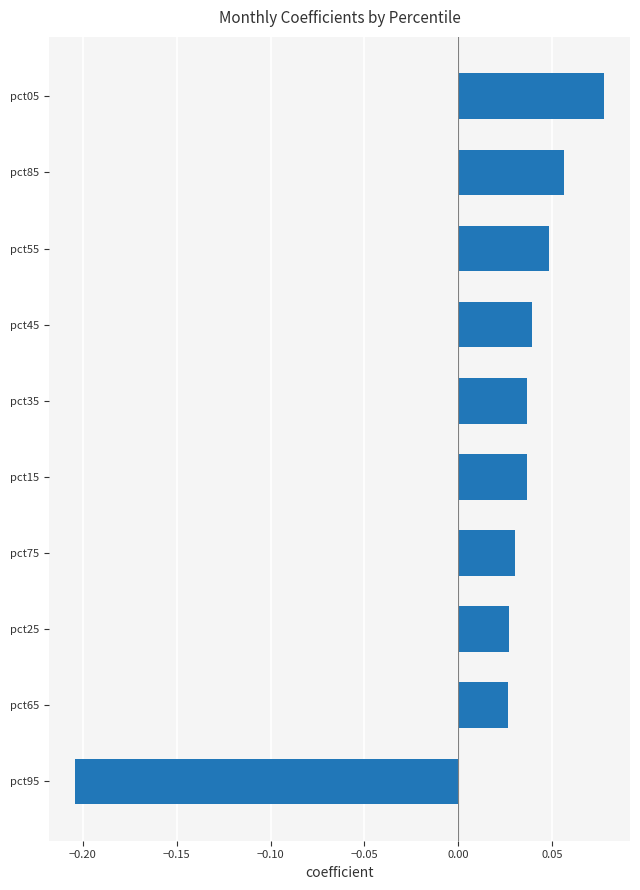

Which label corresponds to the largest value in the chart?

pct05